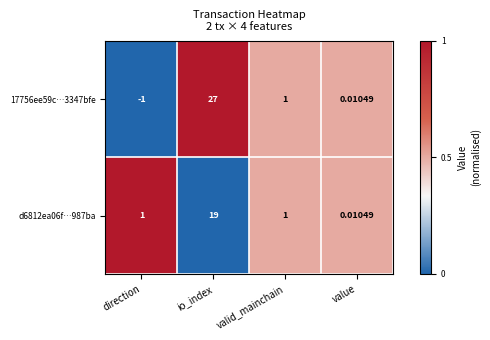

Which category has the lowest value in the 17756ee59c…3347bfe series?

direction